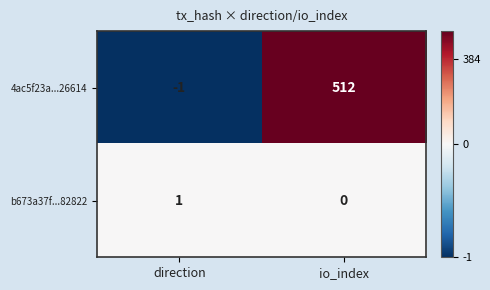

What is the difference between the 4ac5f23a...26614 values at direction and io_index?

513